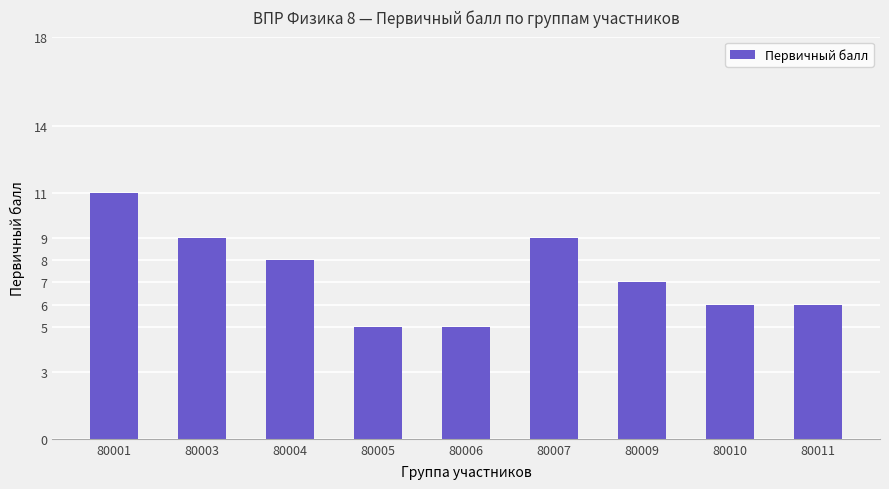

What is the change in value from 80004 to 80005?

-3